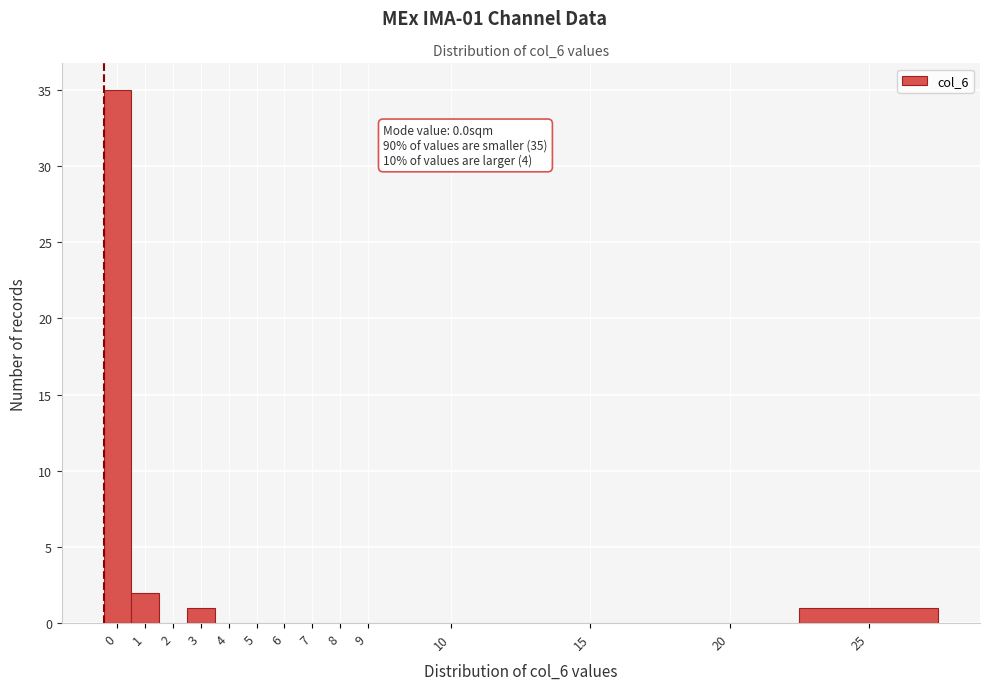

Reading left to right, transcribe all the data shown in this chart.

0=35	1=2	2=0	3=1	4=0	5=0	6=0	7=0	8=0	9=0	10=0	15=0	20=0	25=1